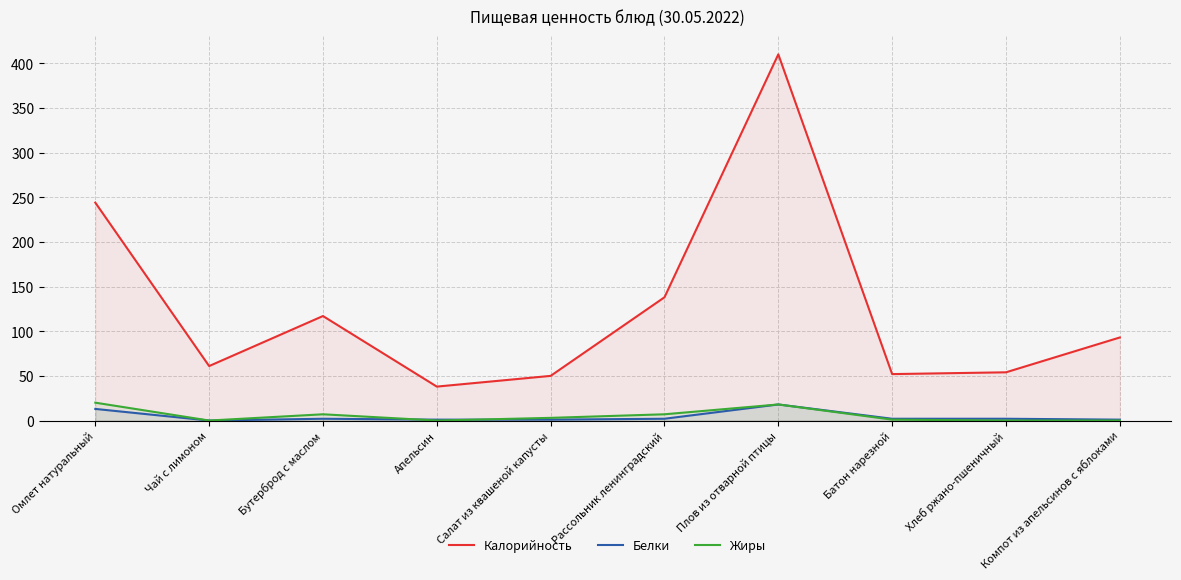

True or false: Белки and Калорийность cross at least once.

False